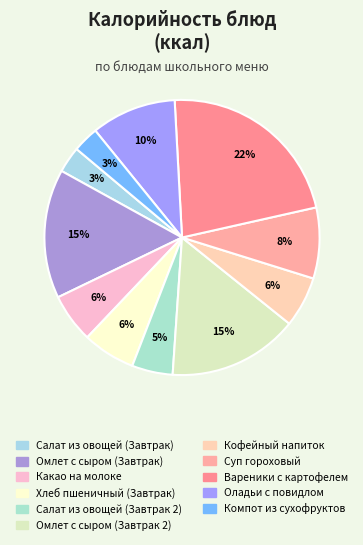

What is the total percentage of Компот из сухофруктов and Вареники с картофелем?

25.4%